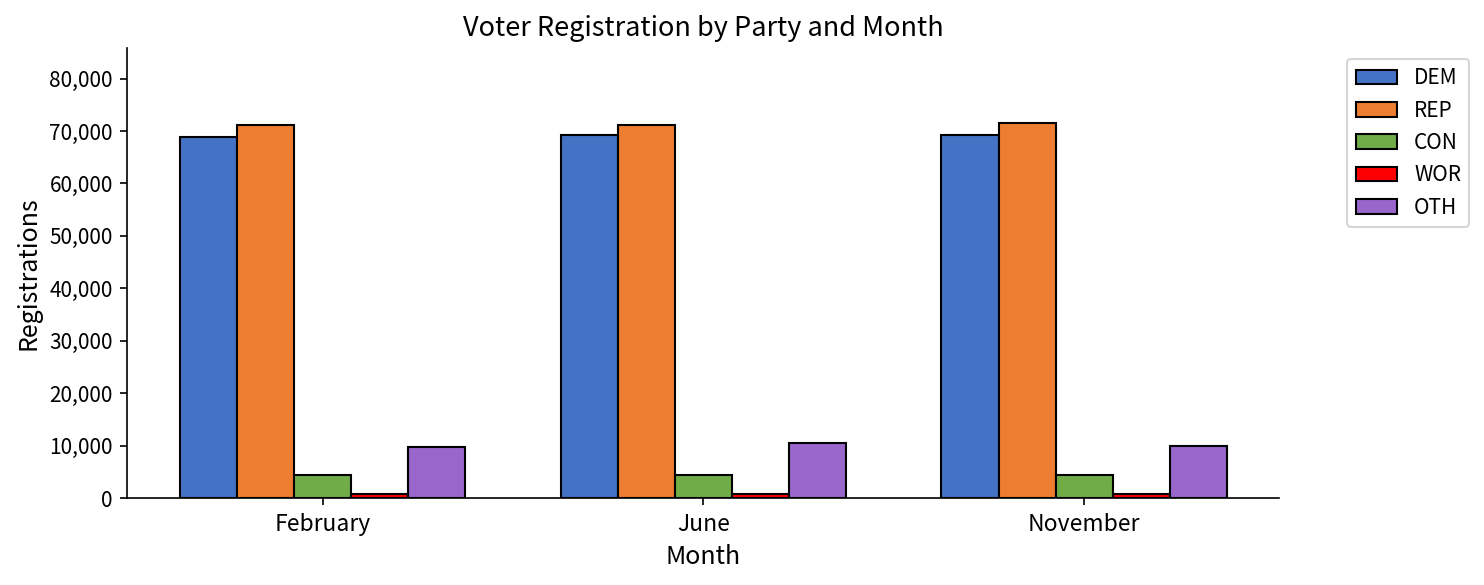

Is the value of CON at June greater than the value of OTH at November?

No